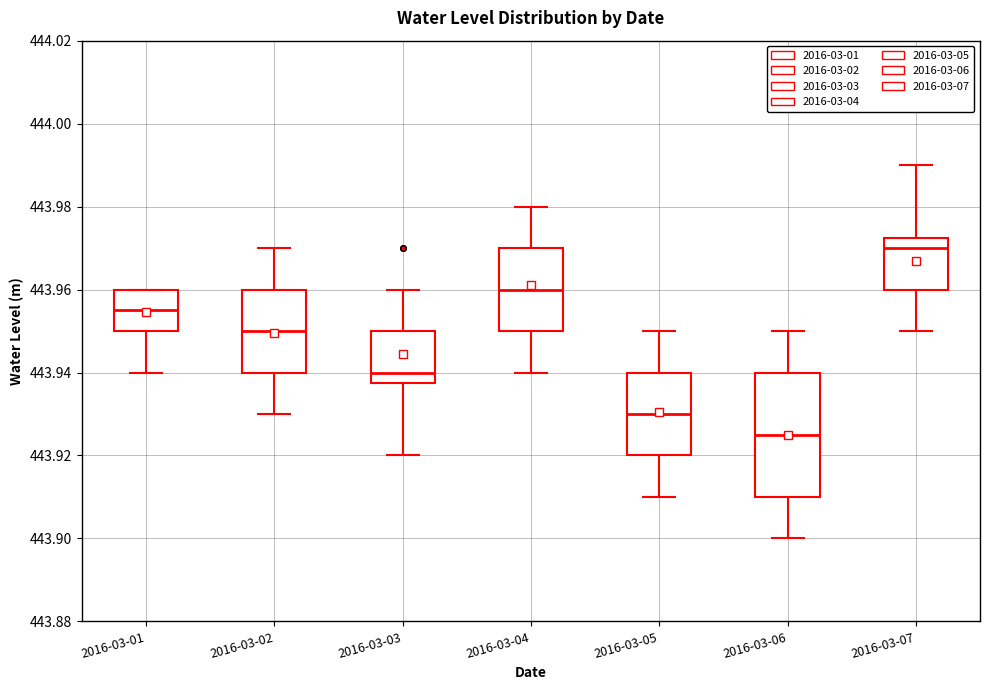

Which box has the highest median line?

2016-03-07